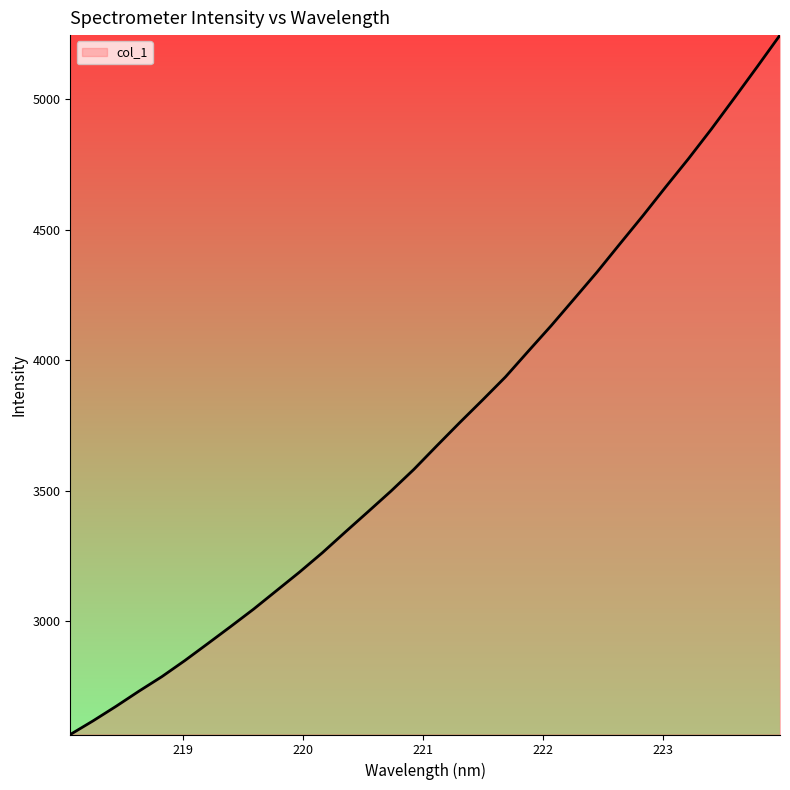

What is the smallest value displayed?

2565.8